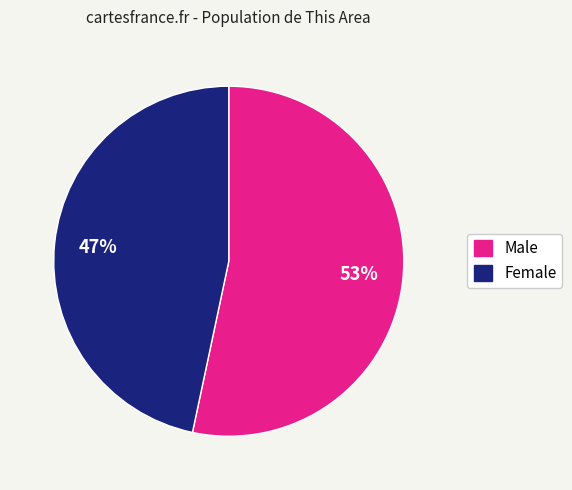

Which has a higher value, Male or Female?

Male